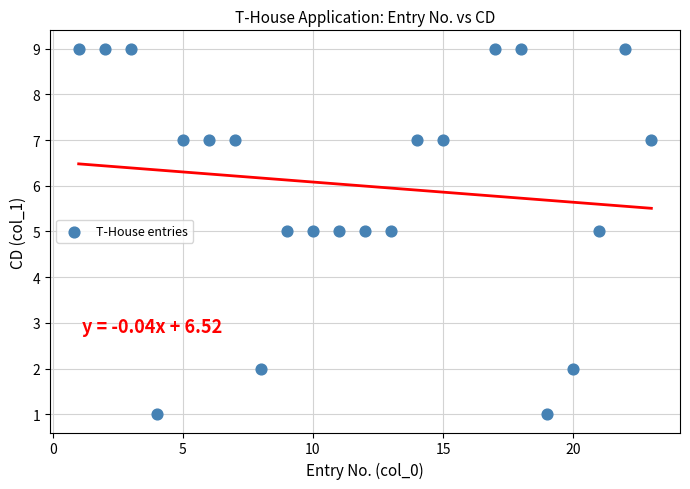

What is the range of X values (max minus min)?

22